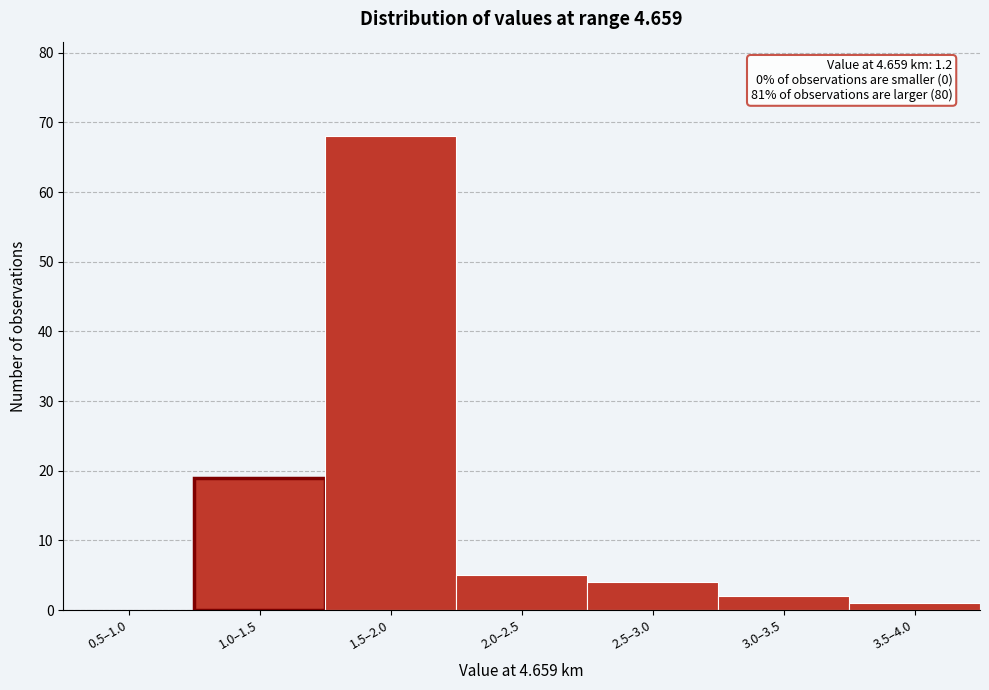

Reading right to left, what are all the values shown in this chart?

3.5–4.0=1	3.0–3.5=2	2.5–3.0=4	2.0–2.5=5	1.5–2.0=68	1.0–1.5=19	0.5–1.0=0